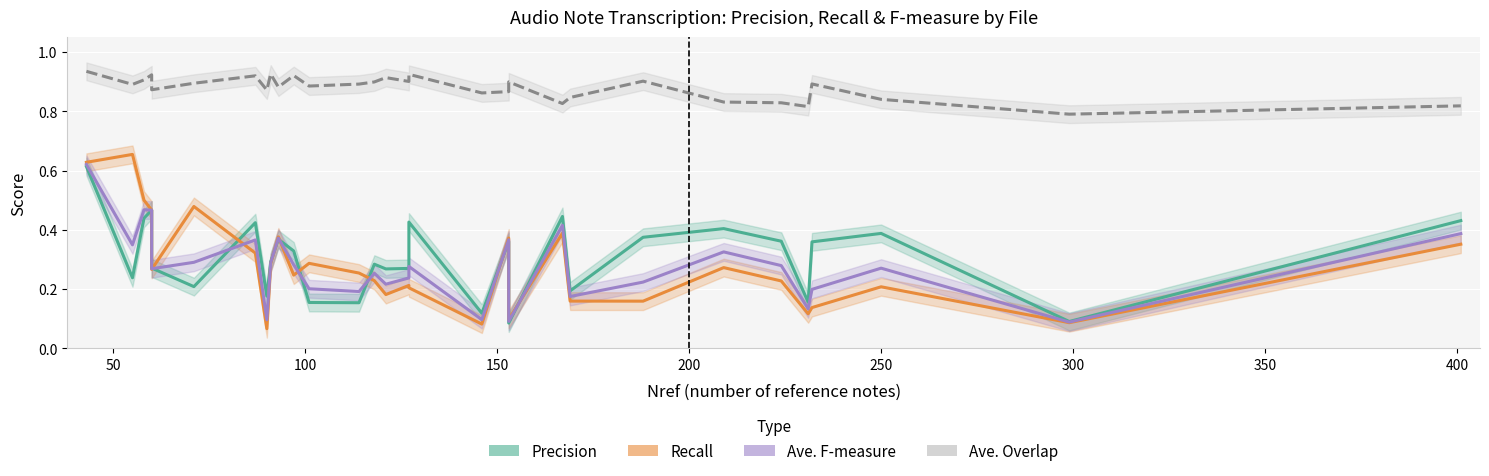

Count the number of categories in the chart.

30